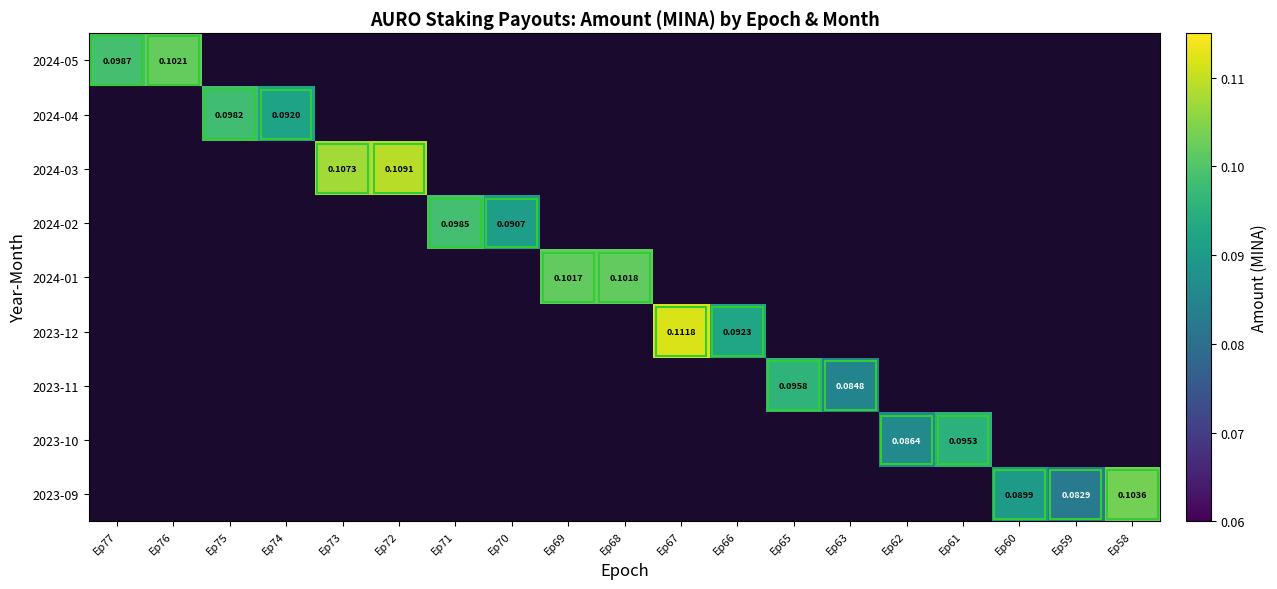

Is the value of 2023-09 at Ep75 greater than the value of 2024-03 at Ep63?

No